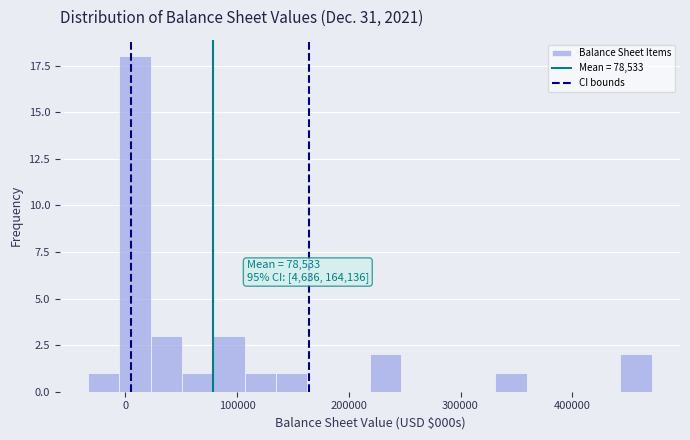

Around what value on the x-axis is the tallest bar? Give the approximate position of its centre, as read against the axis.

10000